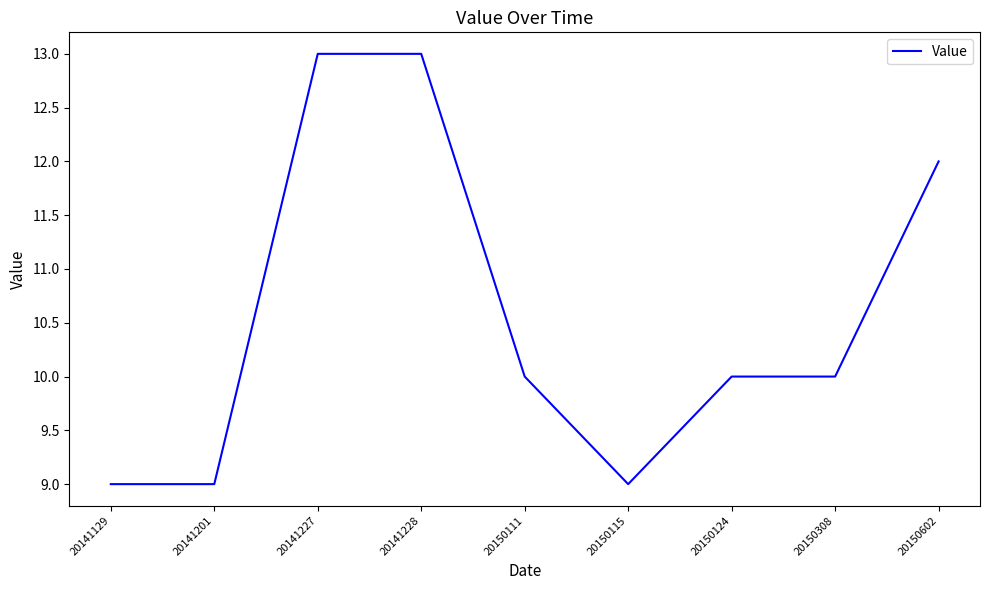

What is the difference between the maximum and minimum values?

4